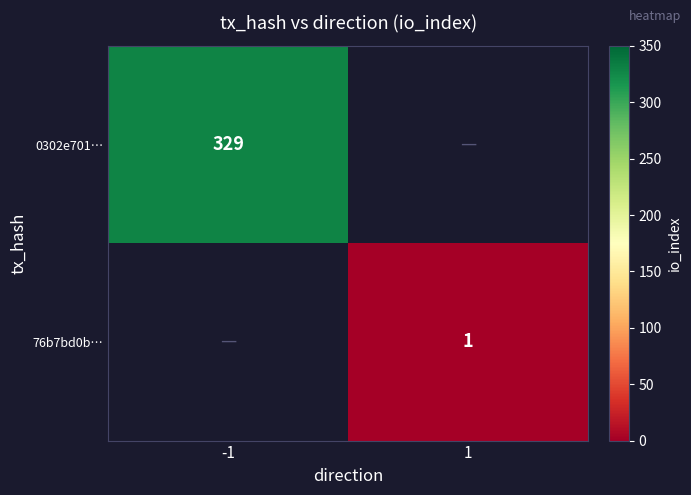

The value of 76b7bd0b… at 1 is 1. True or false?

True